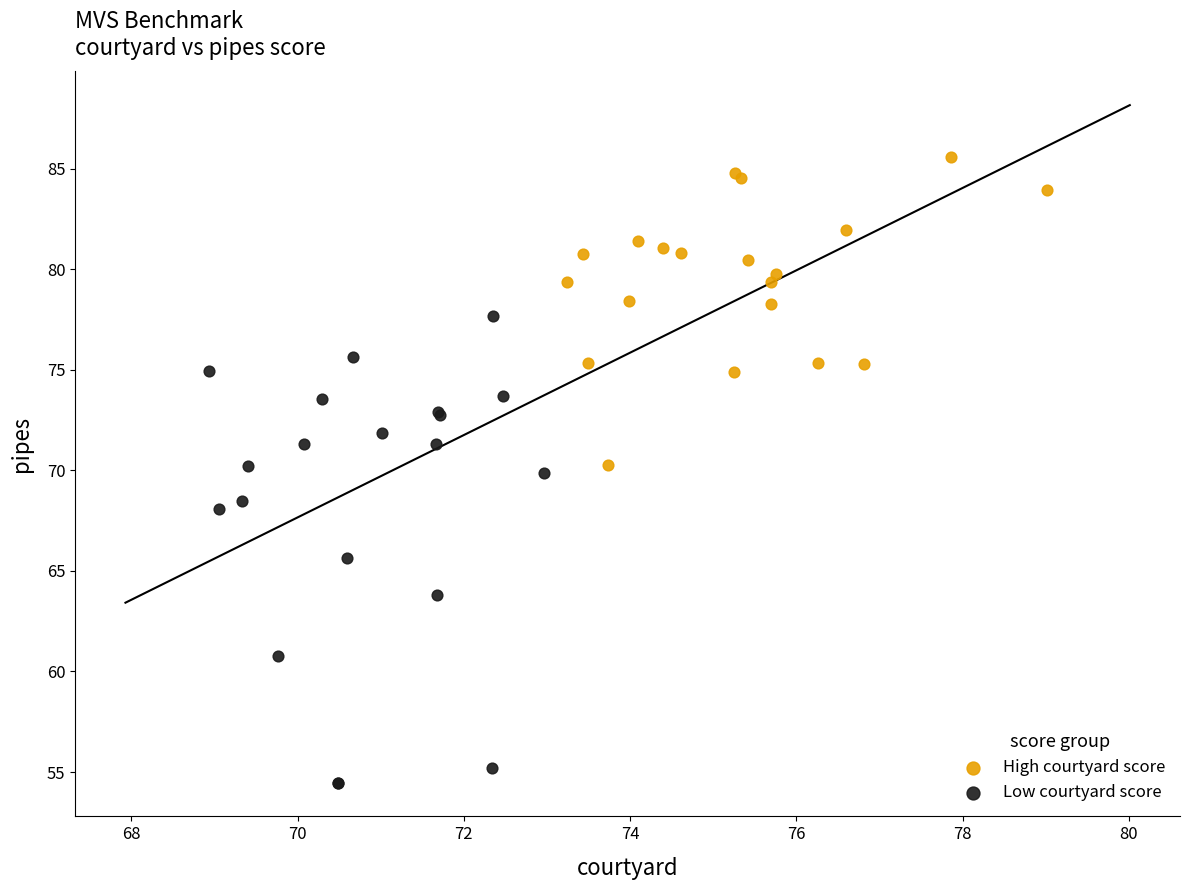

What are all the series names shown in the legend?

High courtyard score, Low courtyard score